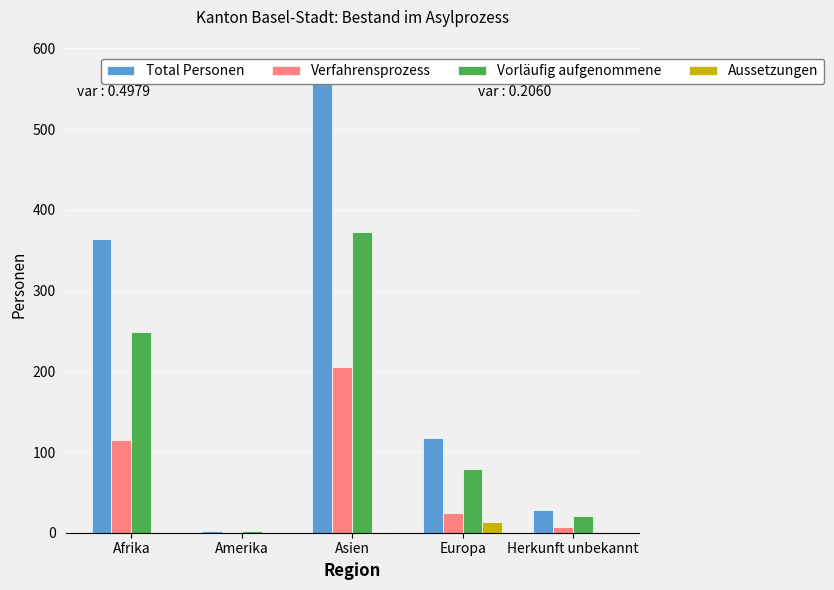

True or false: Verfahrensprozess has a value of 49 at Asien.

False